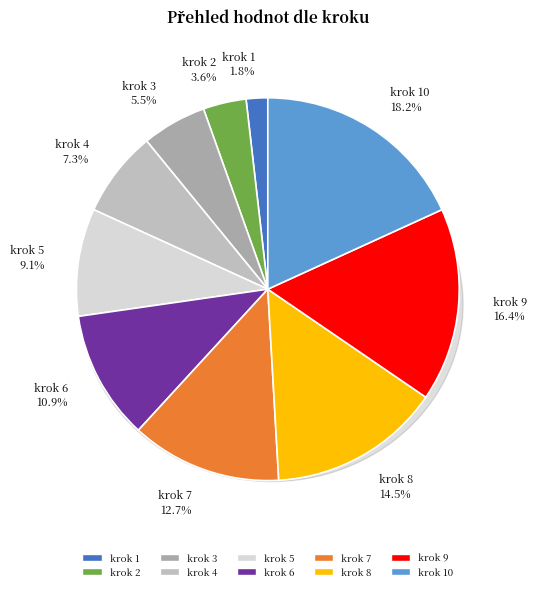

Does krok 9 account for over 50% of the chart?

No